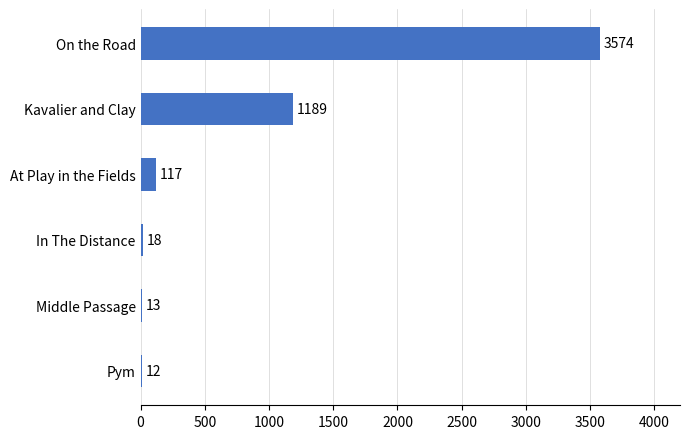

True or false: the data shows 12 at Pym.

True